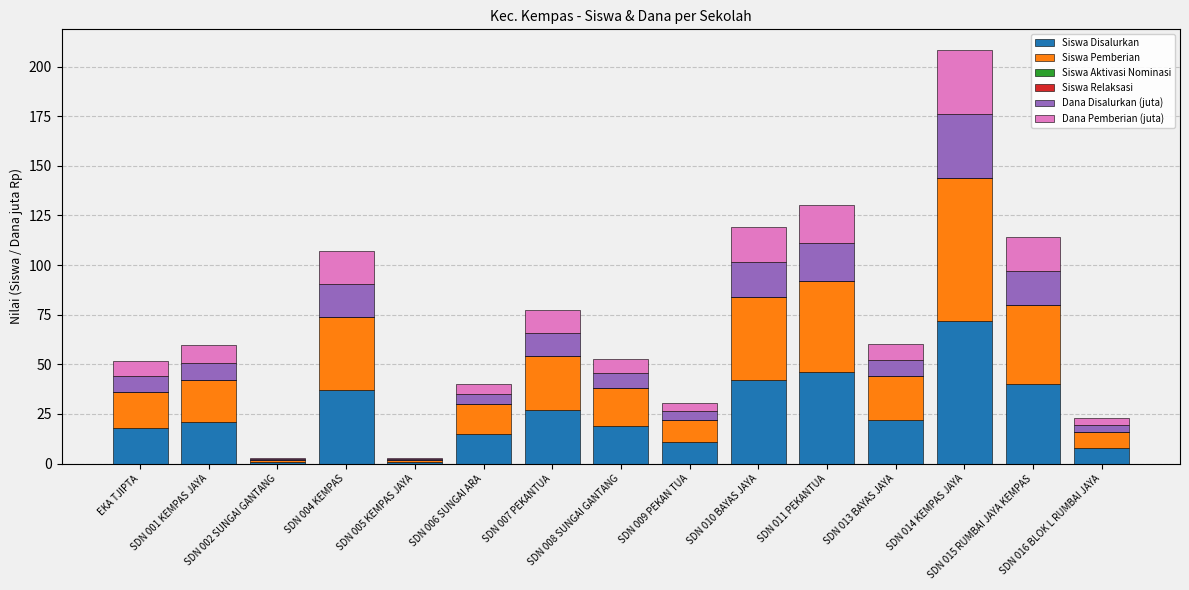

Which has a higher value, SDN 015 RUMBAI JAYA KEMPAS or SDN 010 BAYAS JAYA?

SDN 010 BAYAS JAYA